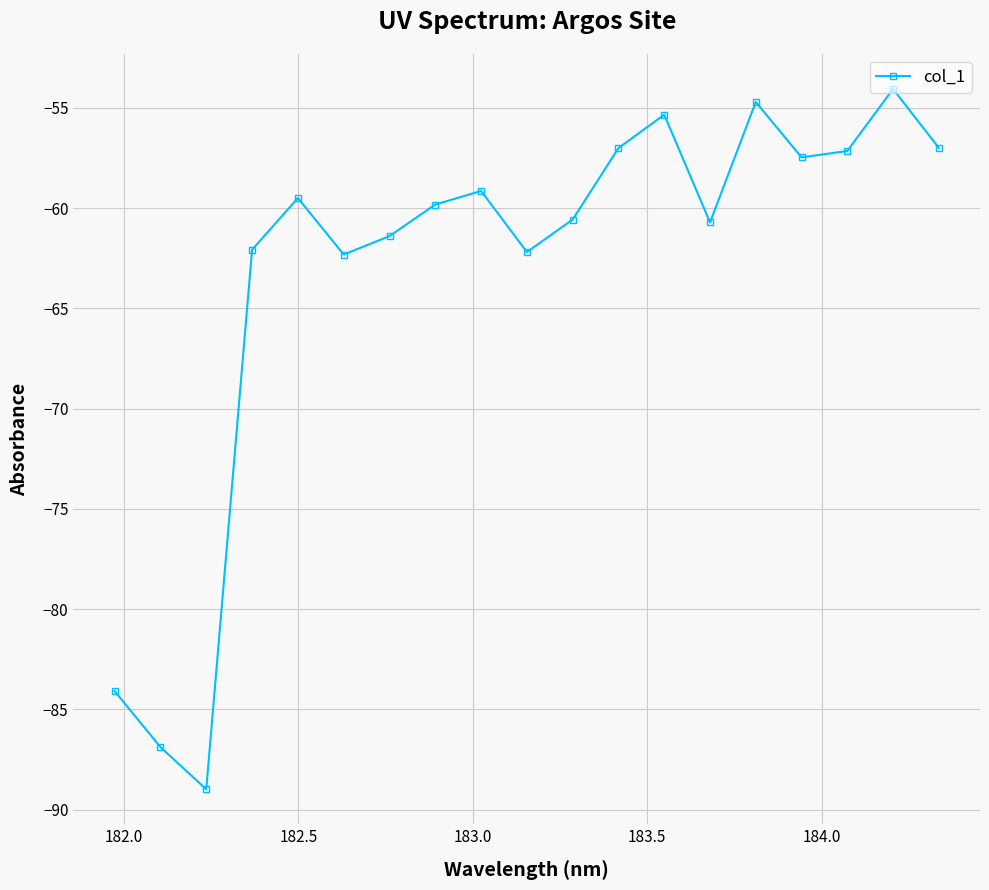

How many interior local valleys (lower than both neighbors) does the data have?

5